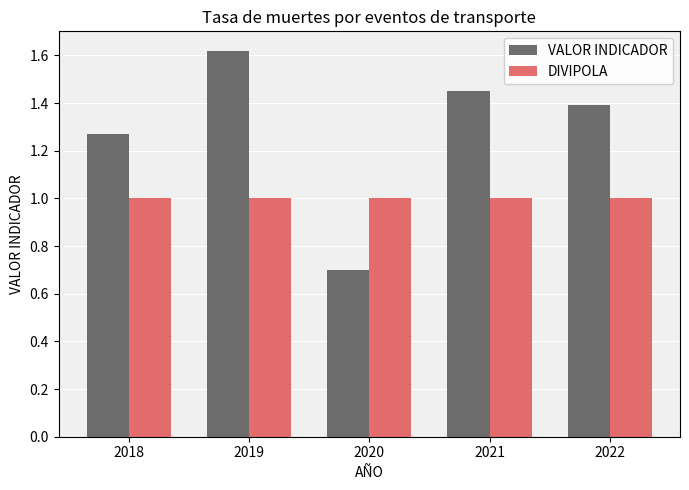

Is the value of VALOR INDICADOR at 2020 greater than the value of DIVIPOLA at 2022?

No